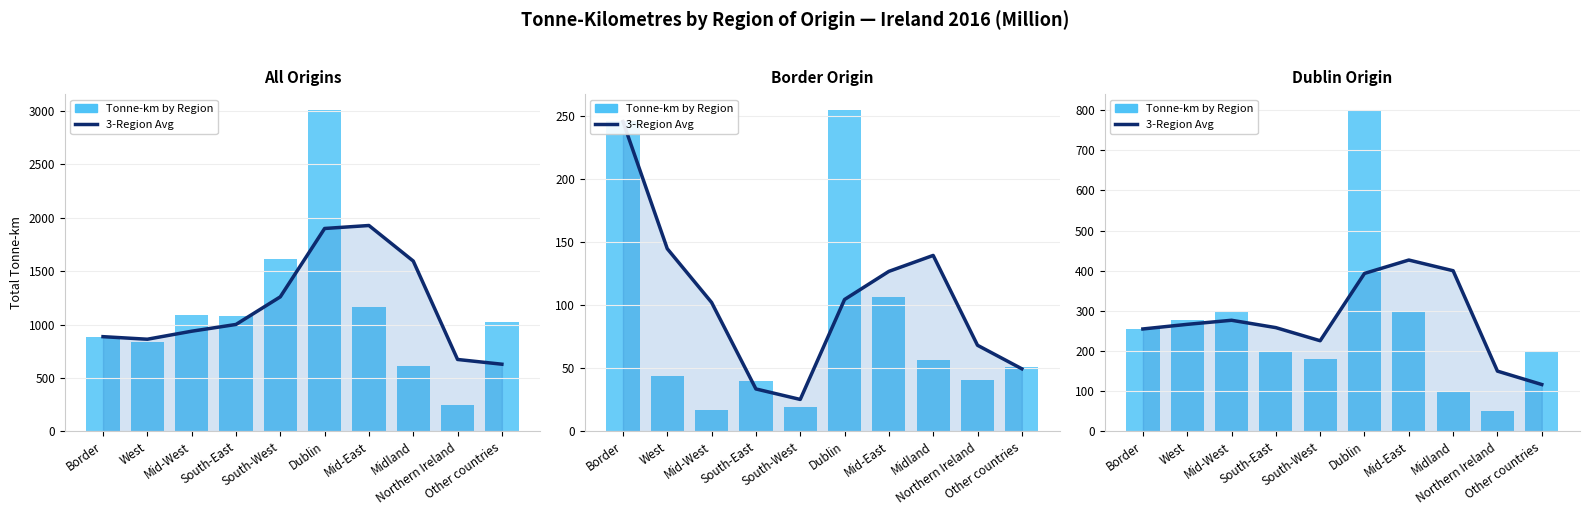

What is the difference between the maximum and minimum values in the 3-Region Avg series?

310.0